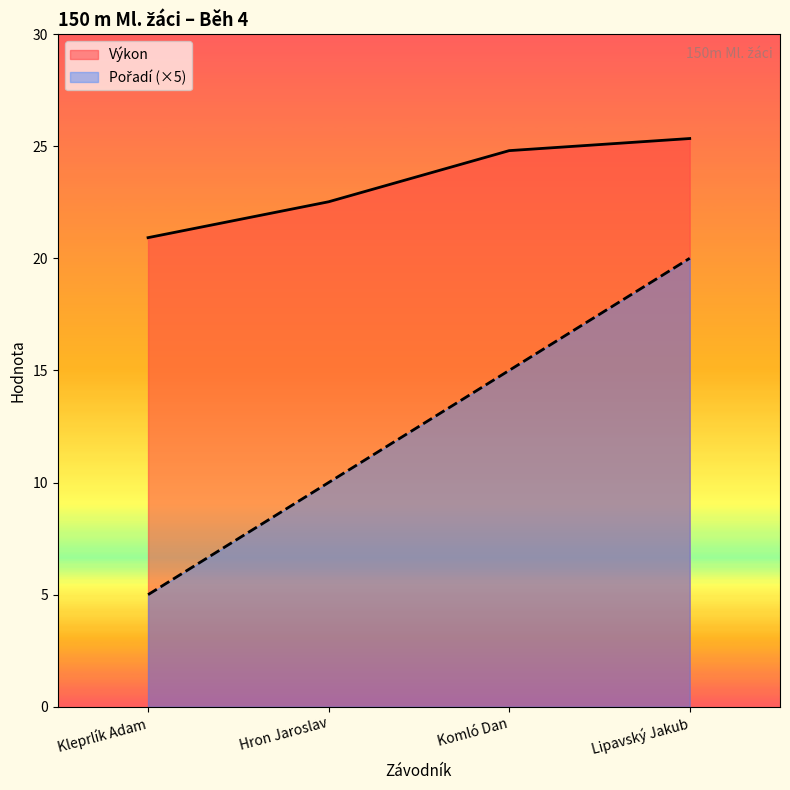

What is the difference between the maximum and minimum values in the Pořadí series?

15.0